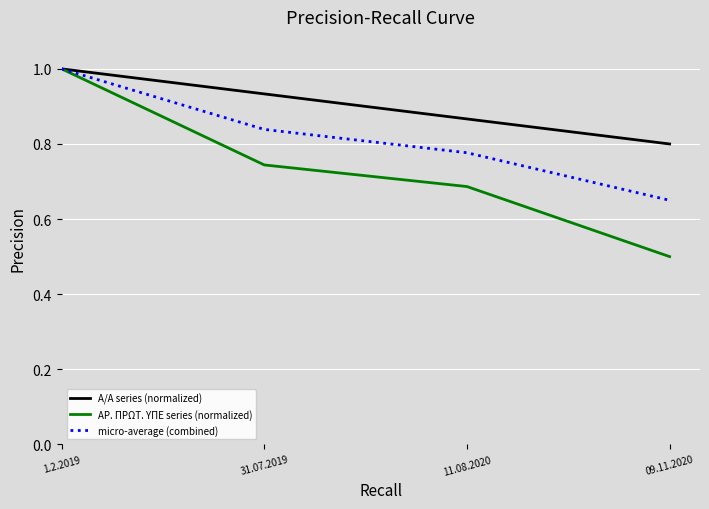

The Α/Α series (normalized) series shows 0.2 at 09.11.2020. True or false?

False